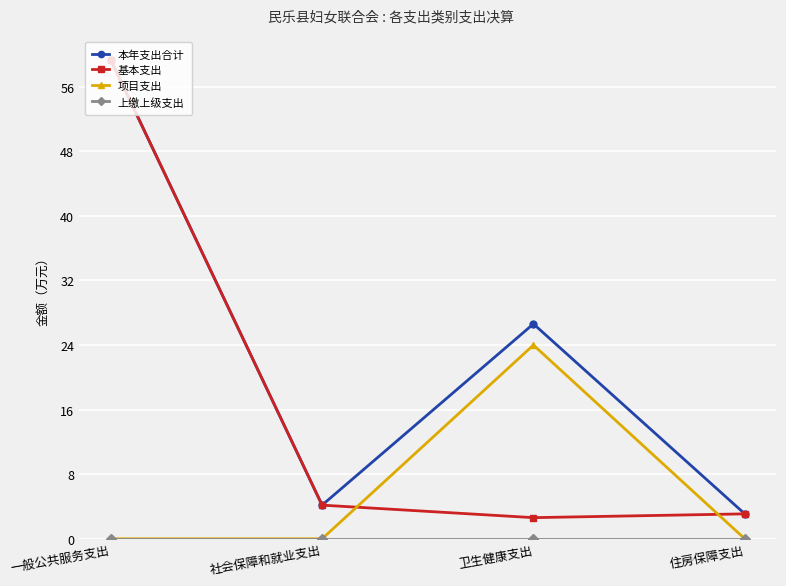

Which label corresponds to the largest value in the chart?

一般公共服务支出